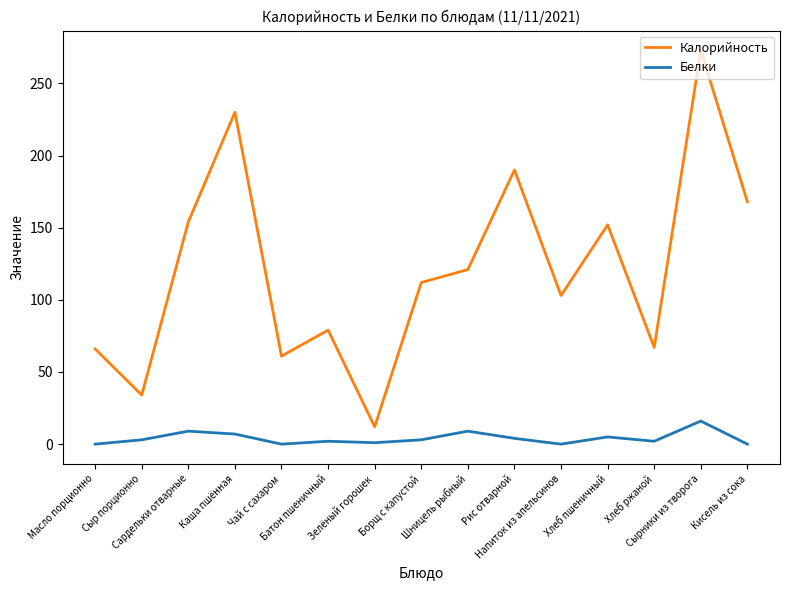

True or false: Белки and Калорийность intersect in this chart.

False